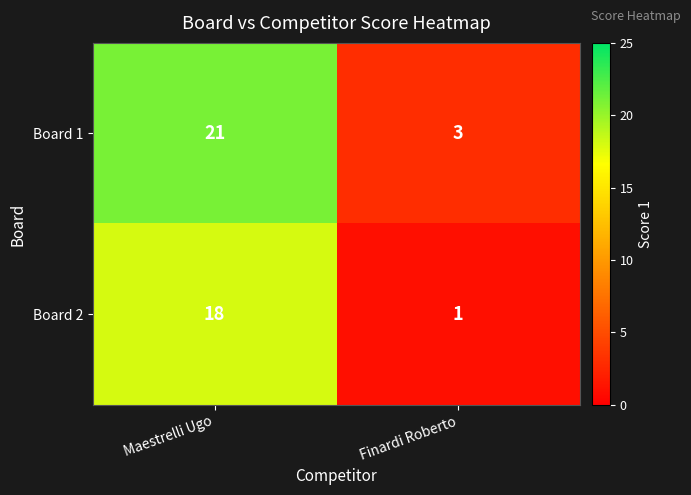

Where is Board 2 nearest to the value 9?

Finardi Roberto